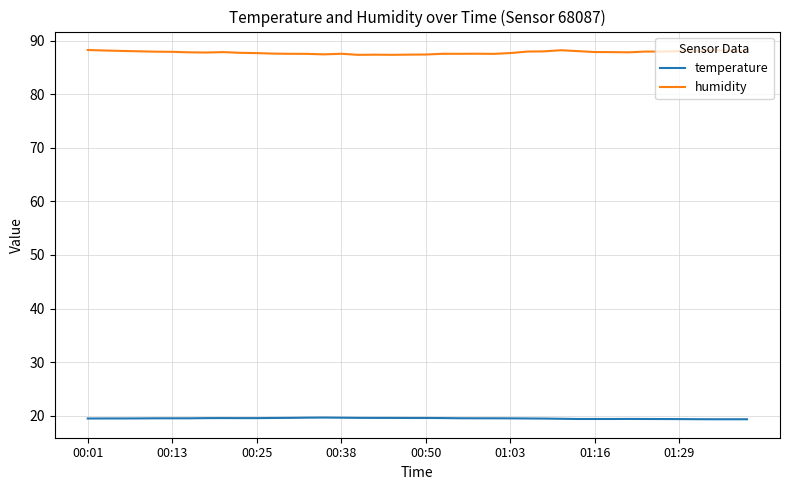

True or false: humidity and temperature cross at least once.

False